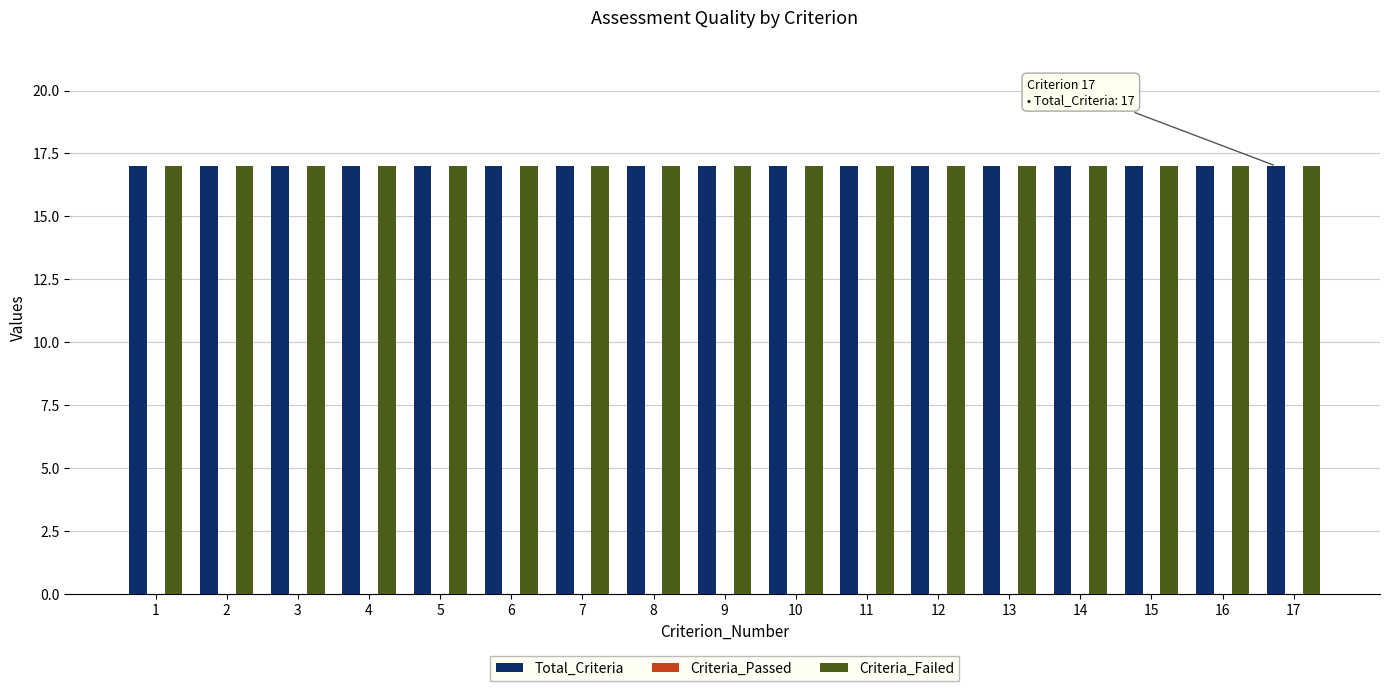

True or false: Criteria_Failed has a value of 5 at 14.

False